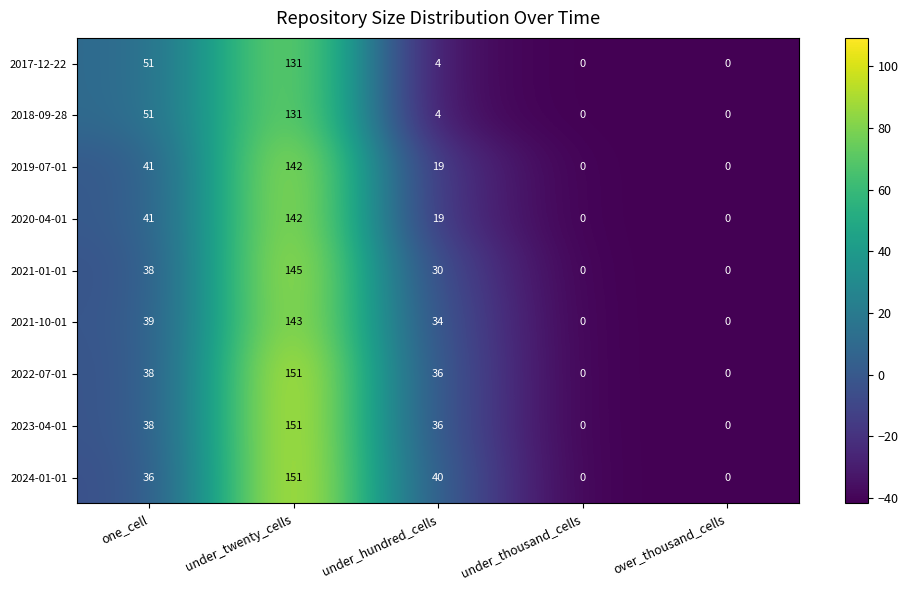

Count the number of data series in this chart.

9